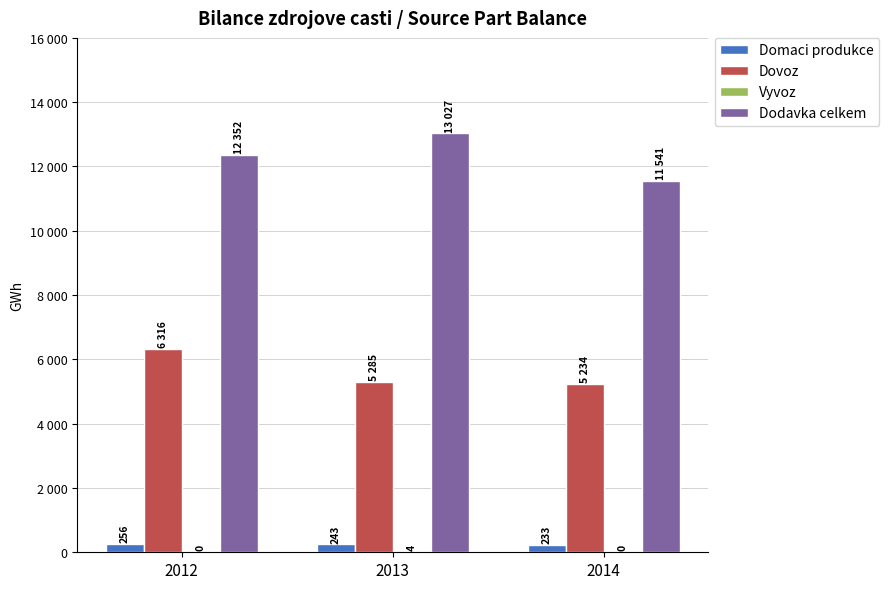

At which category does the chart reach its minimum across all series?

2012